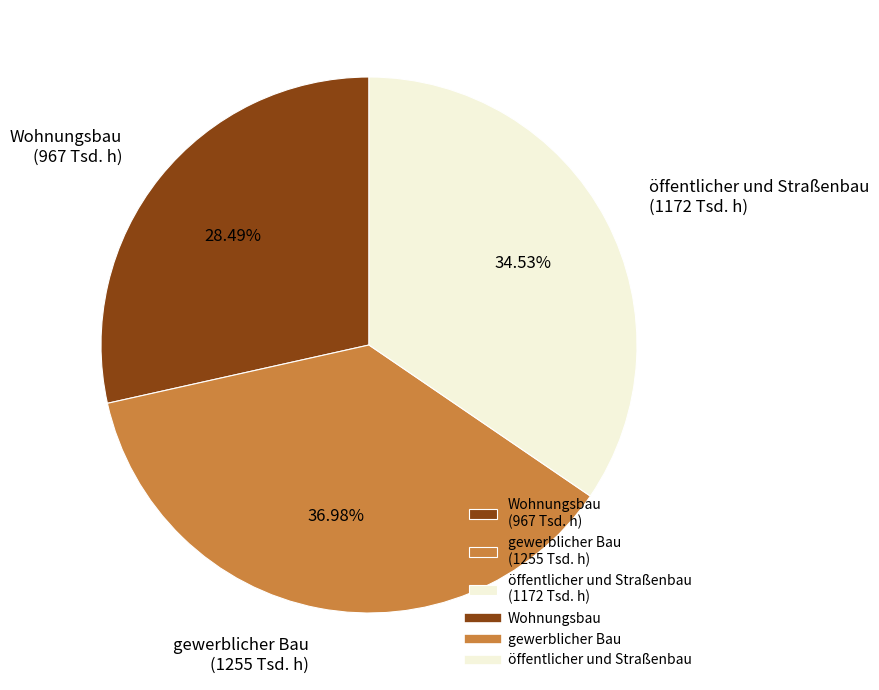

Which has a higher value, Wohnungsbau or gewerblicher Bau?

gewerblicher Bau